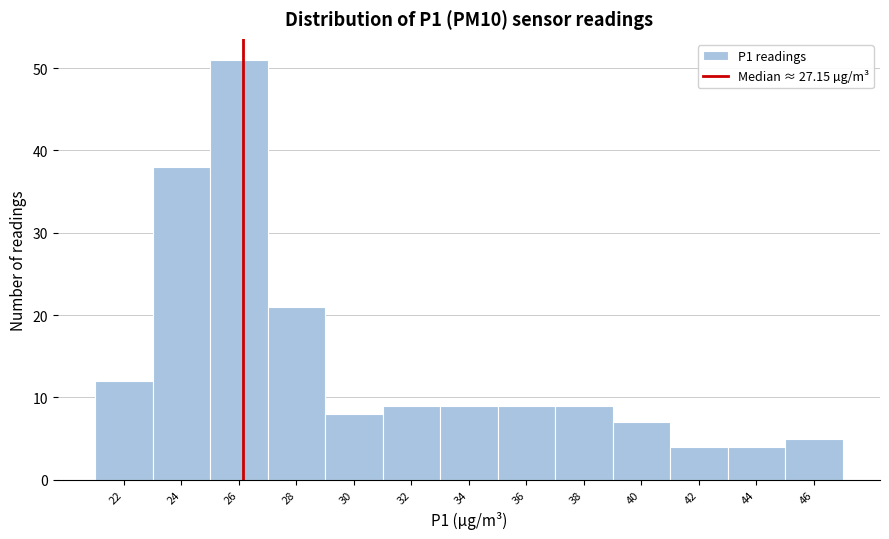

Reading right to left, extract all data points from this chart.

46=5	44=4	42=4	40=7	38=9	36=9	34=9	32=9	30=8	28=21	26=51	24=38	22=12